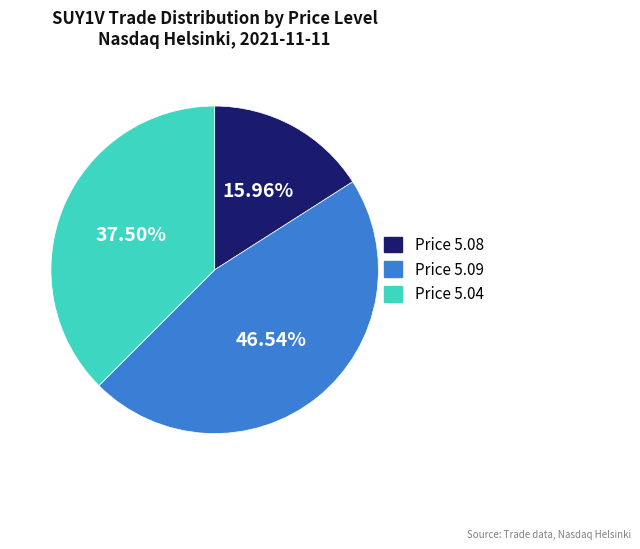

Is there any slice that represents more than half of the pie?

No